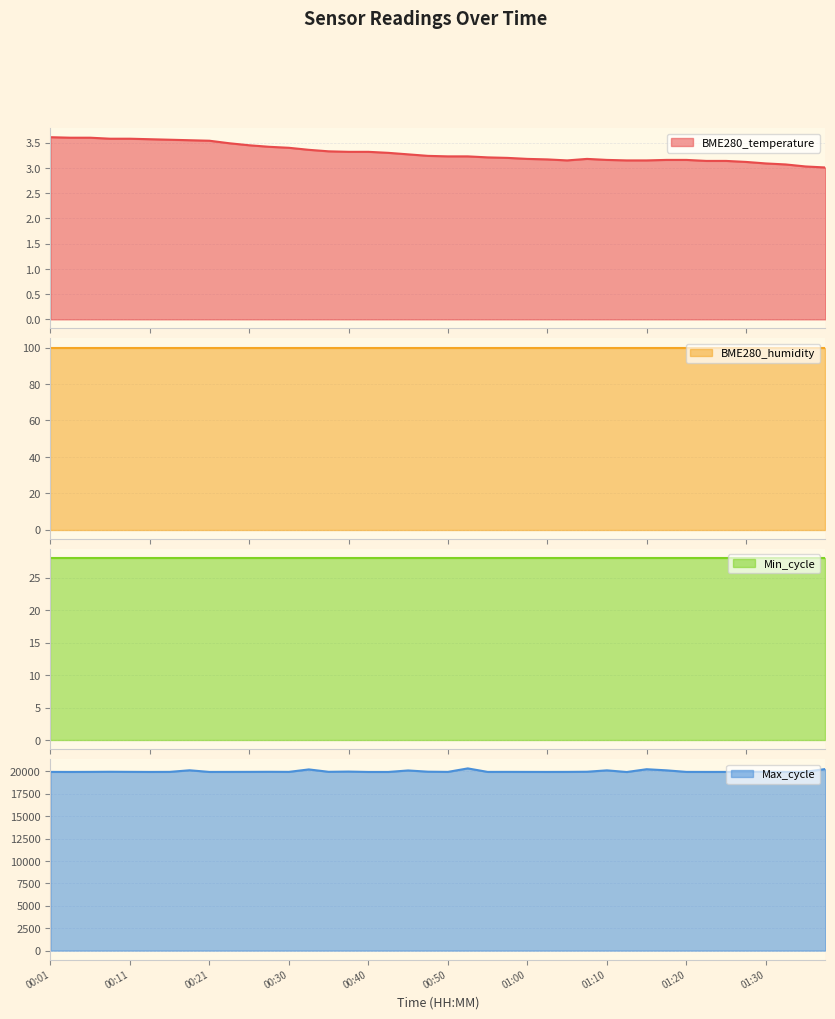

What is the difference between the maximum and minimum values in the Max_cycle series?

401